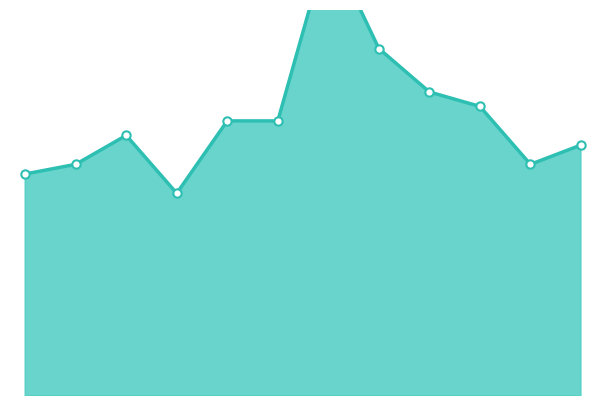

What is the sum of all values?

693